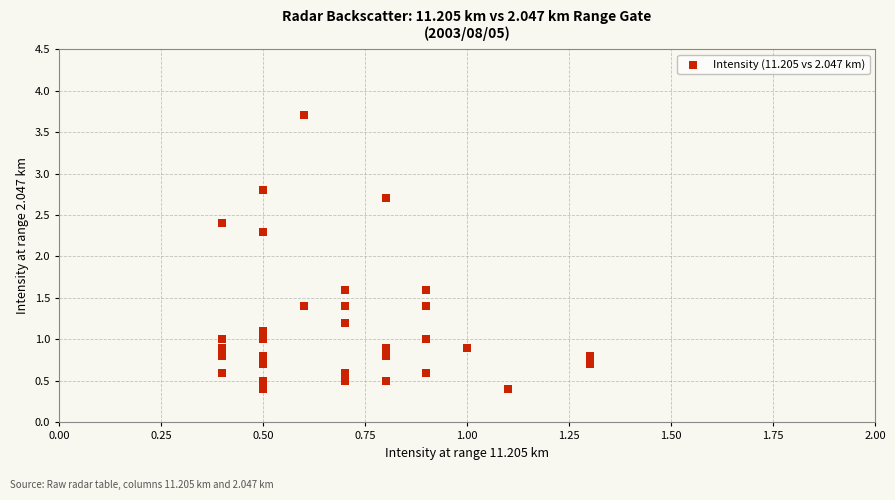

What Y value in the scatter plot is closest to 2?

2.3